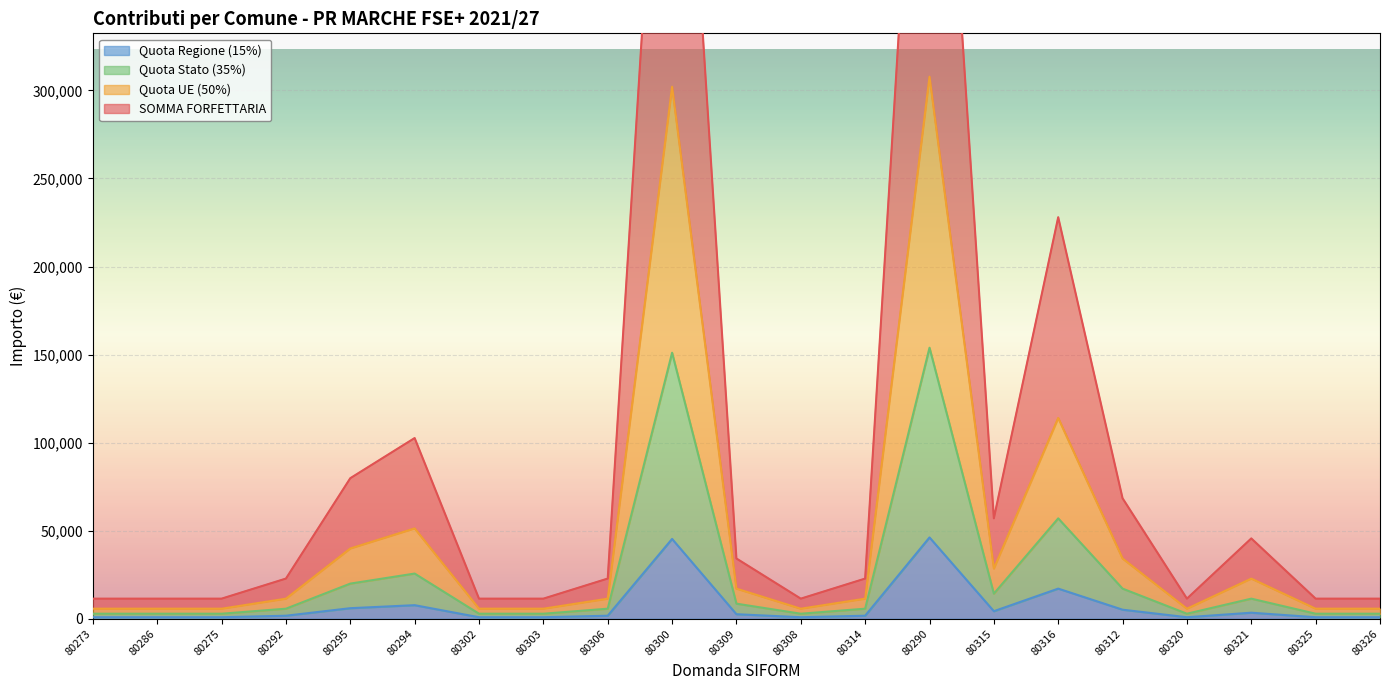

What is the difference between the highest and lowest values at 80273?

10545